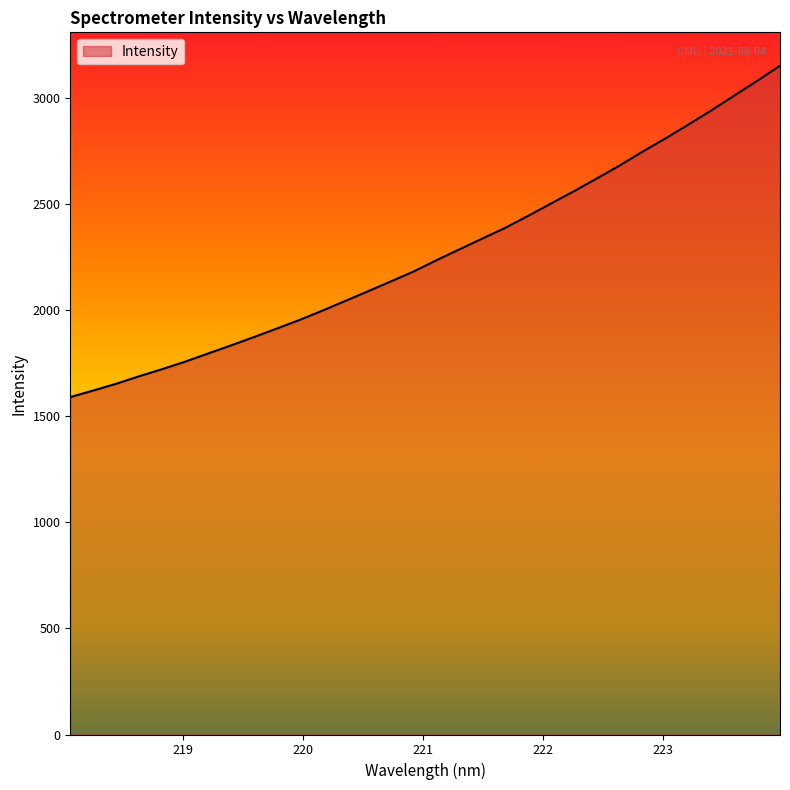

What is the difference between the maximum and minimum values?

1560.8